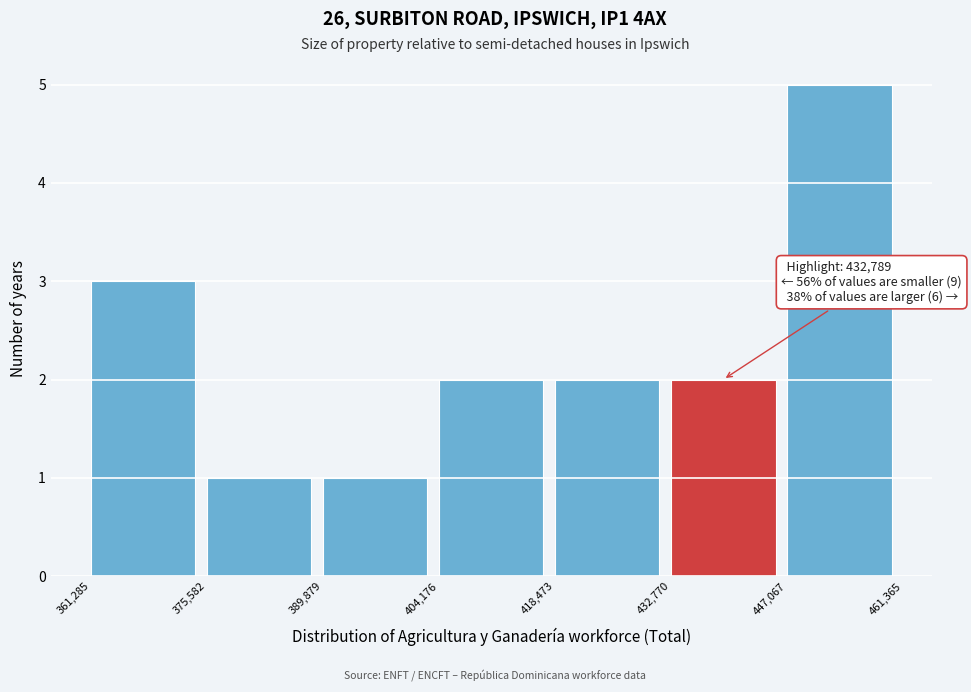

Over which range of the x-axis is the bar tallest?

447,067 to 461,365